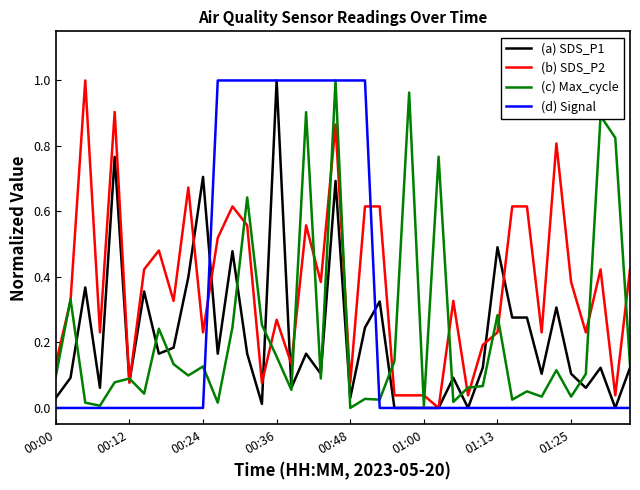

At how many categories does at least one series exceed 0?

40